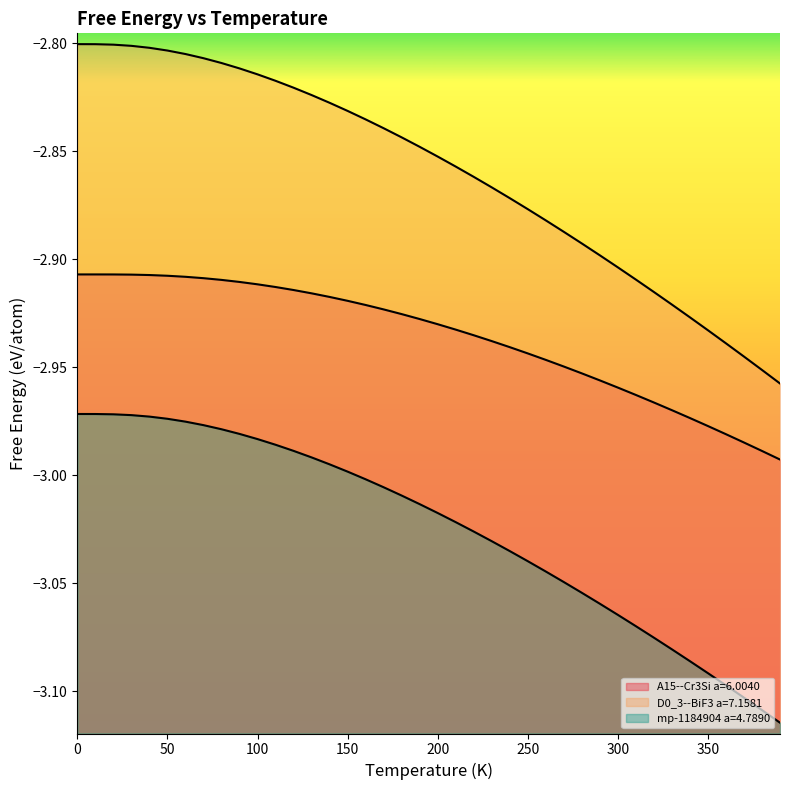

Which label corresponds to the smallest value in the chart?

390.0